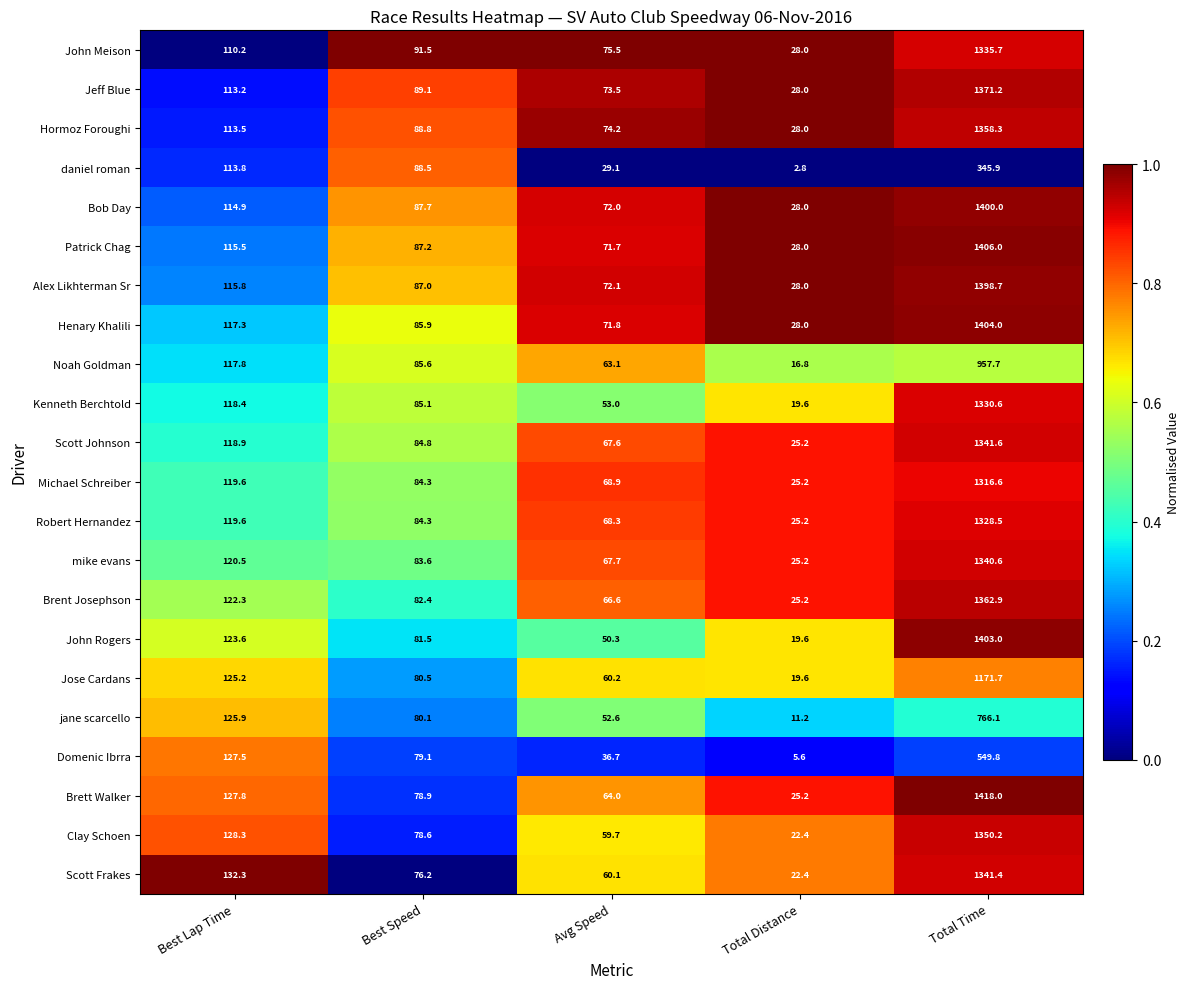

True or false: Brett Walker has a value of 96.2 at Avg Speed.

False